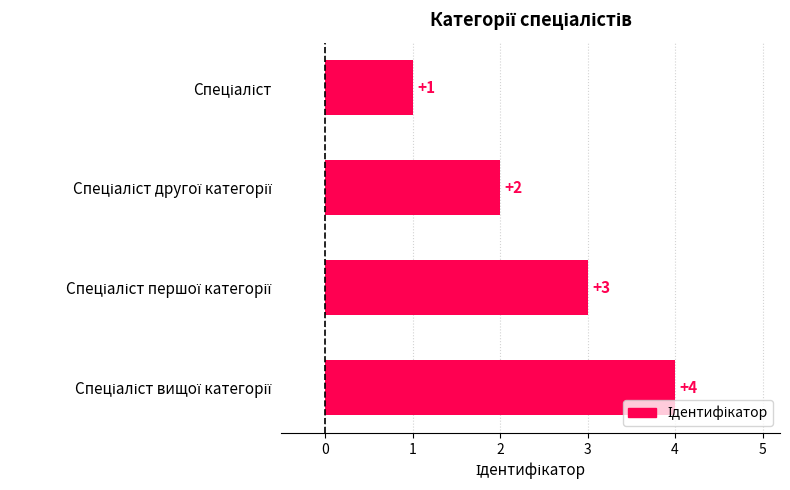

What is the value of the 3rd bar from the top?

3